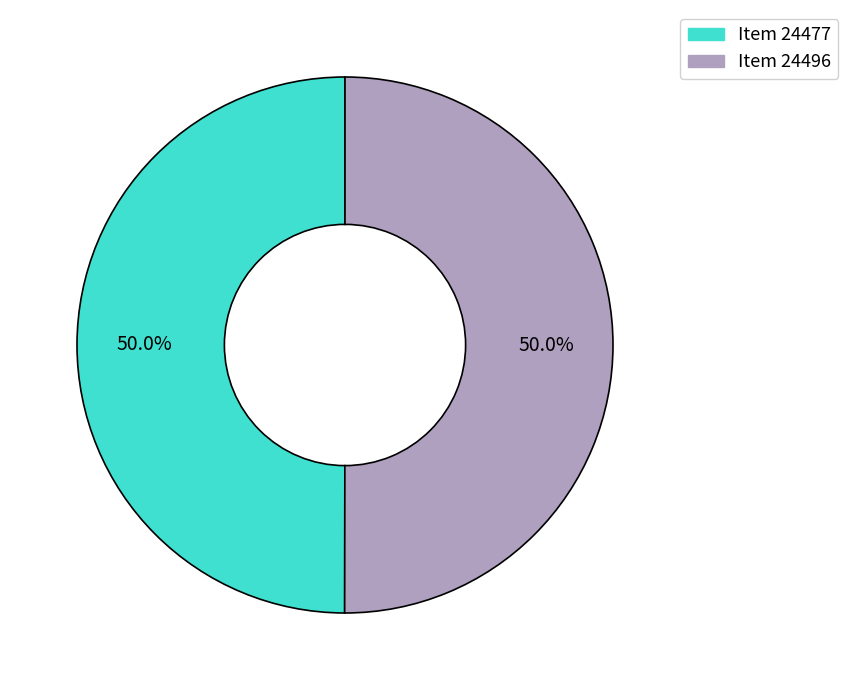

How many segments does this pie chart have?

2